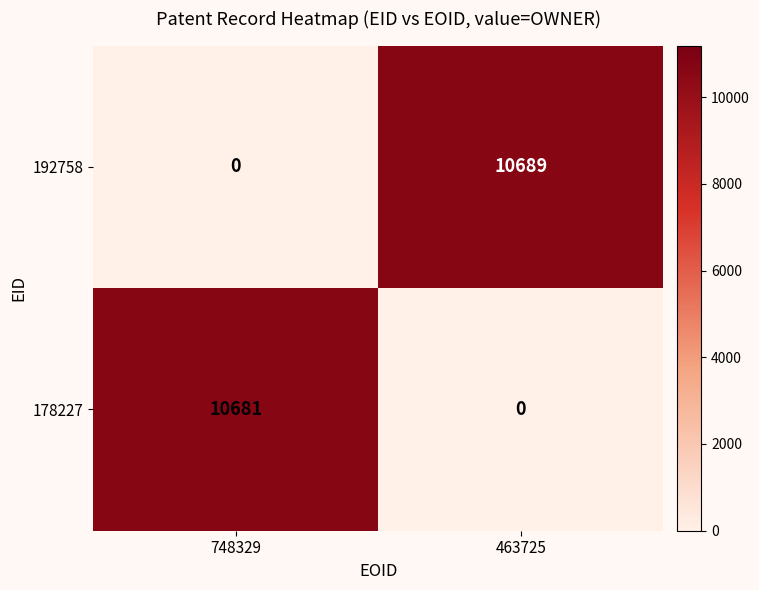

The 192758 series shows 0 at 748329. True or false?

True